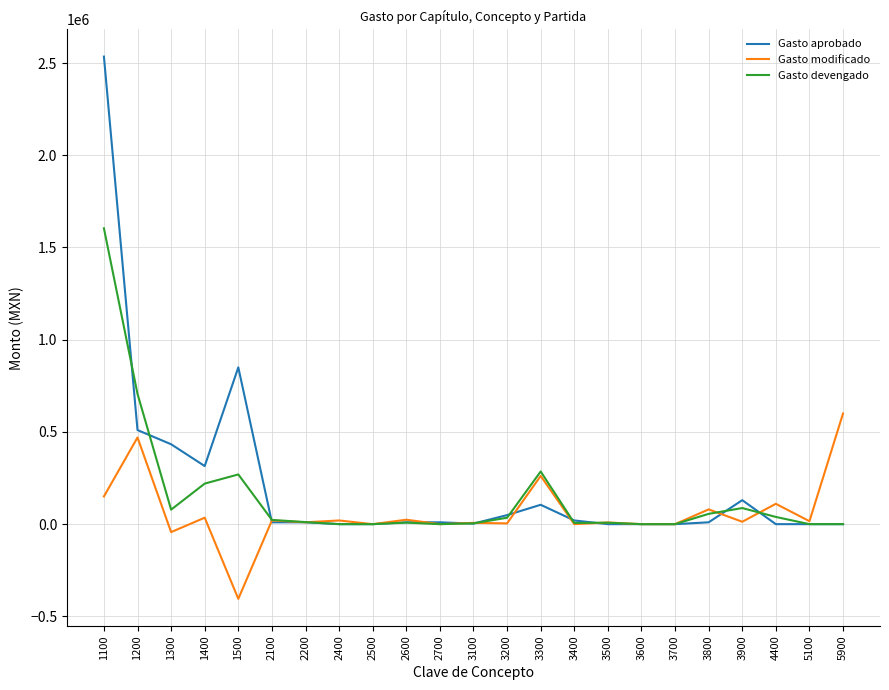

Count the number of categories in the chart.

23